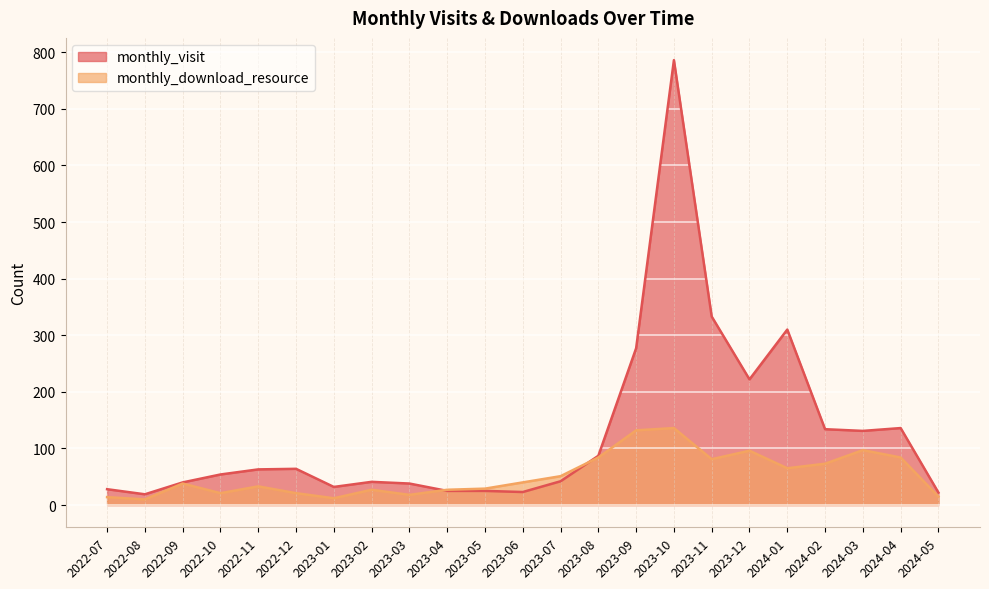

True or false: monthly_visit has more than 0 interior local peaks.

True